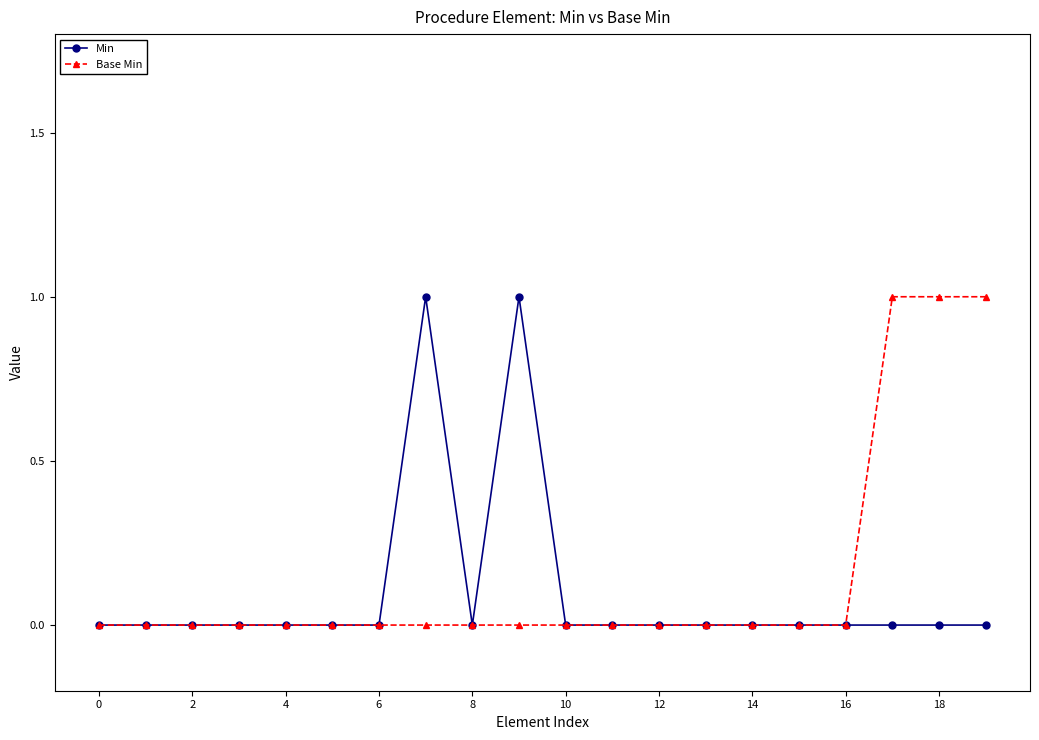

True or false: Min has more than 1 interior local peaks.

True